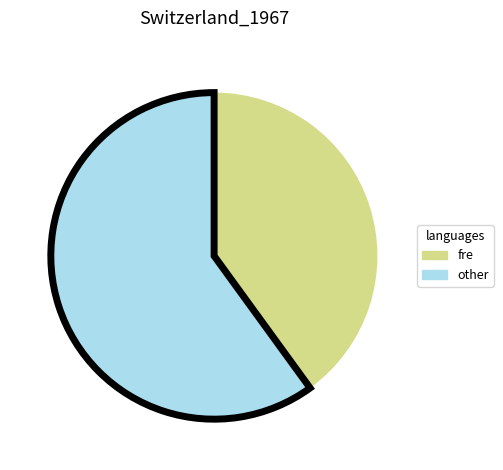

Is it true that fre is 32% of the pie?

False